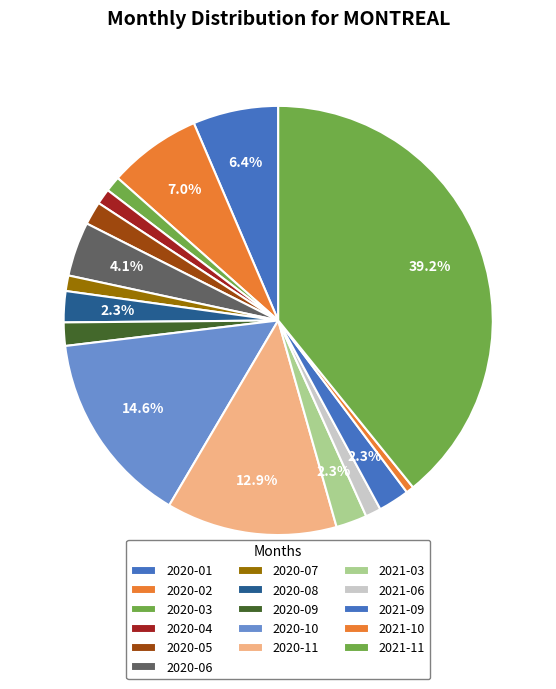

True or false: 2021-06 accounts for 9% of the total.

False